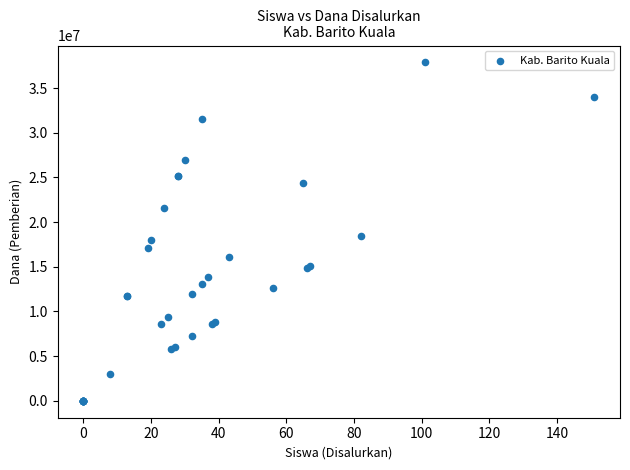

What Y value in the scatter plot is closest to 18937500?

18450000